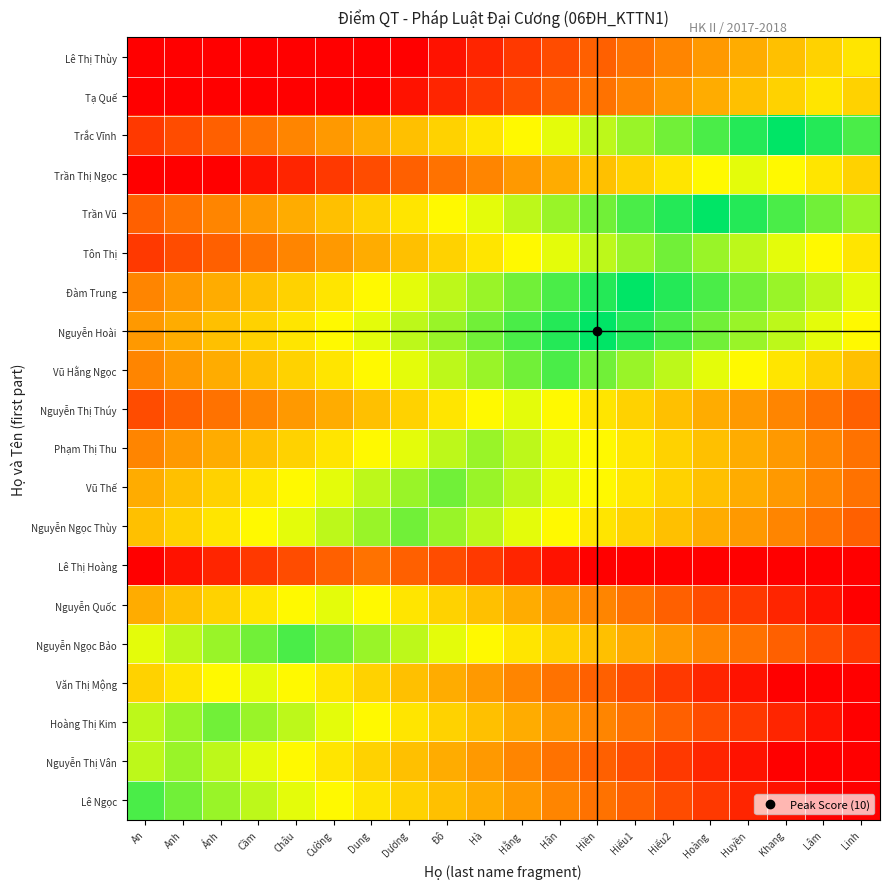

At how many categories does at least one series exceed 0?

20